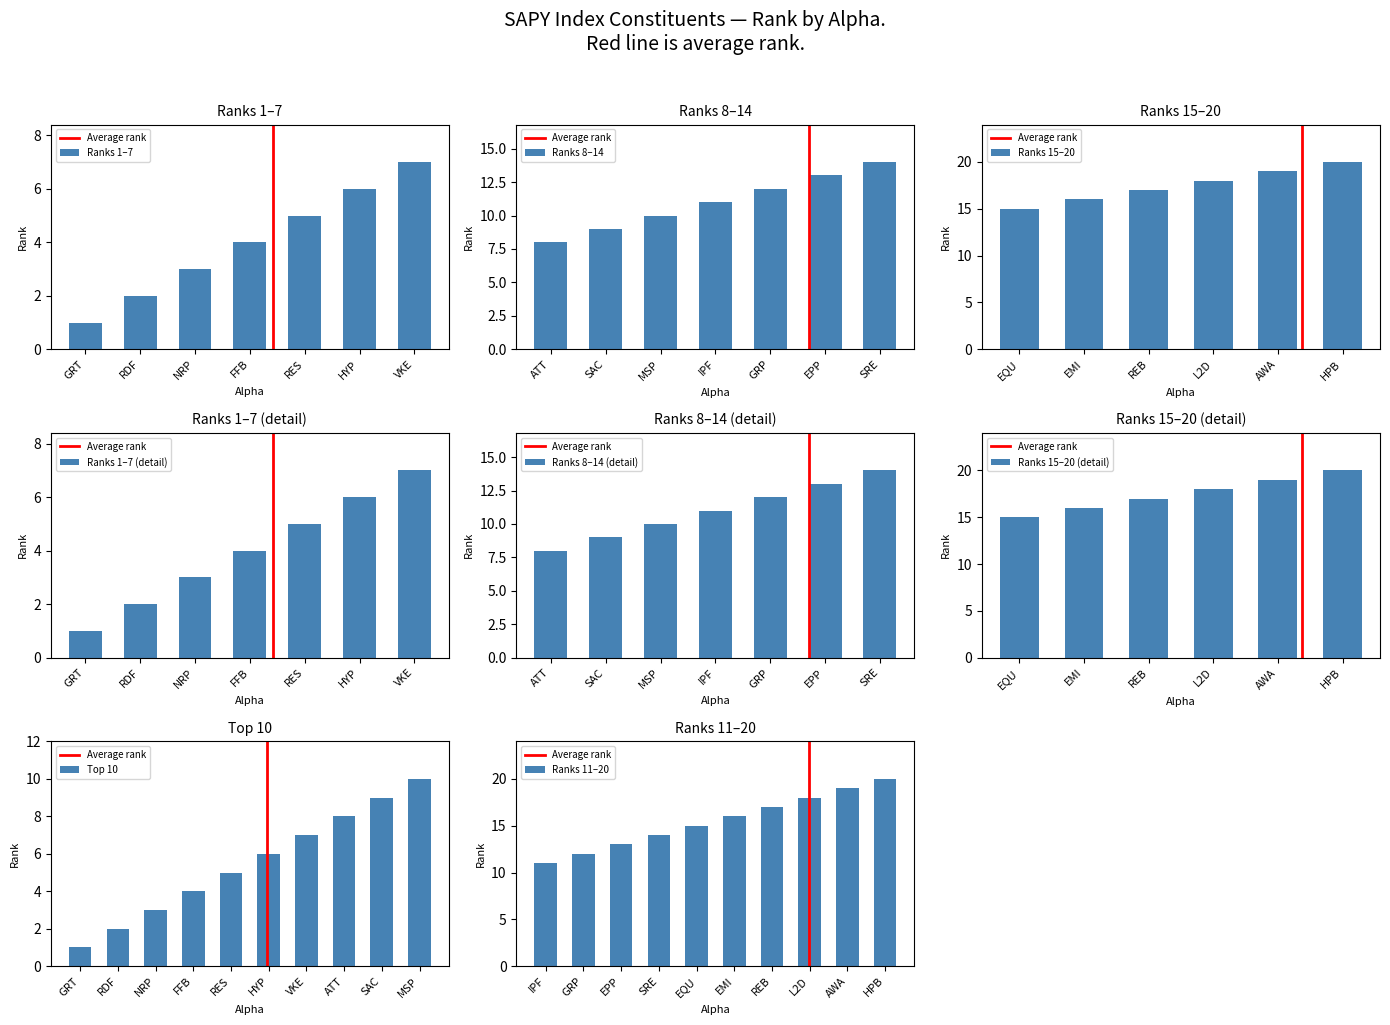

Which label corresponds to the largest value in the chart?

HPB